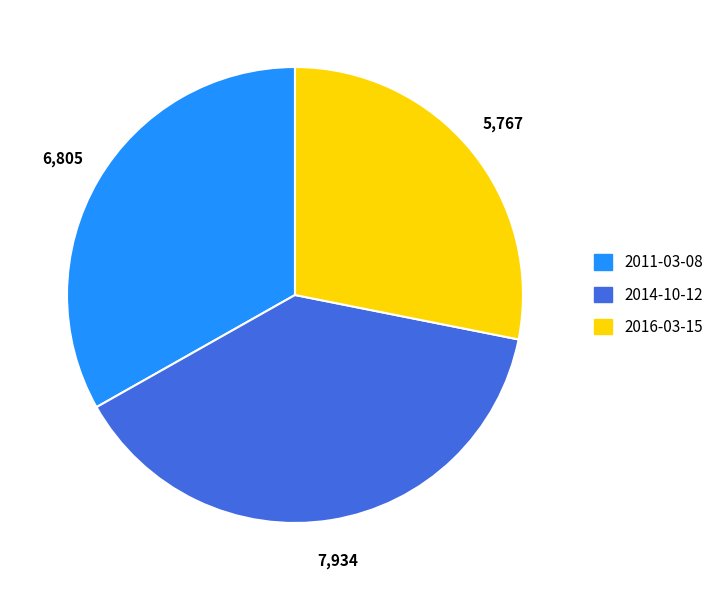

The 2014-10-12 slice represents 44% of the pie. True or false?

False